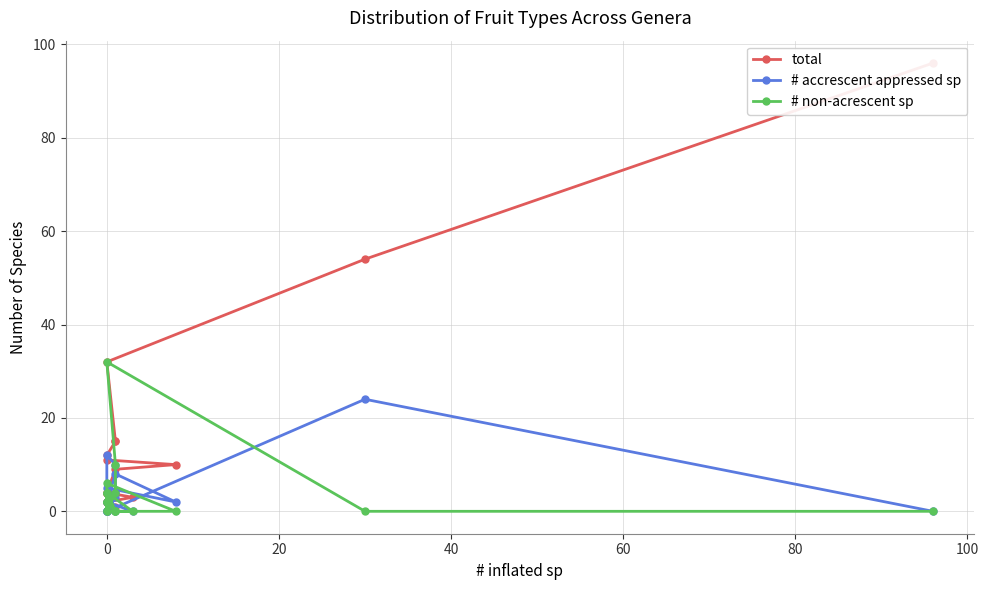

What is the value of the total point at the 16th from the left?

2